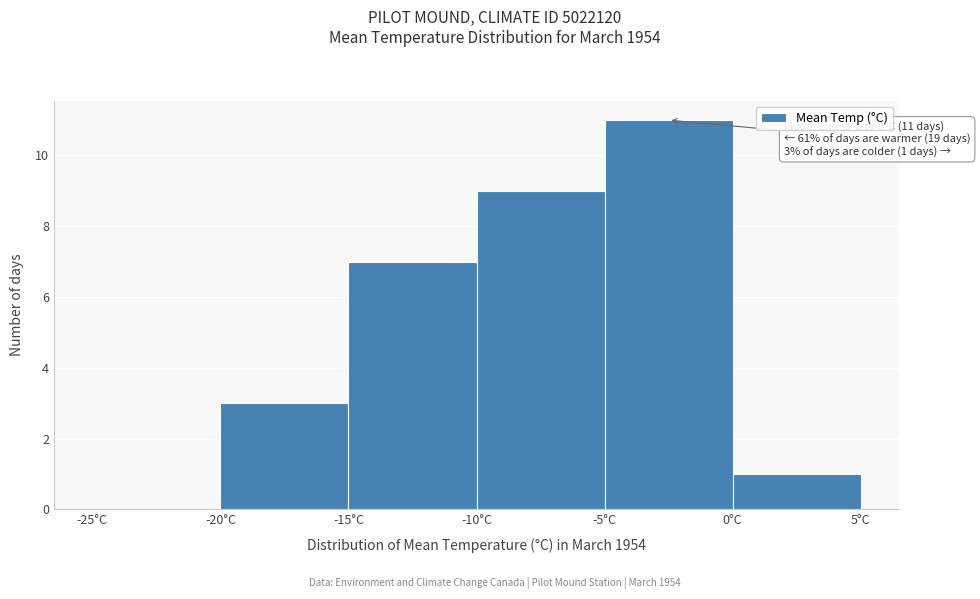

Which range on the x-axis has the tallest bar?

-5 to 0